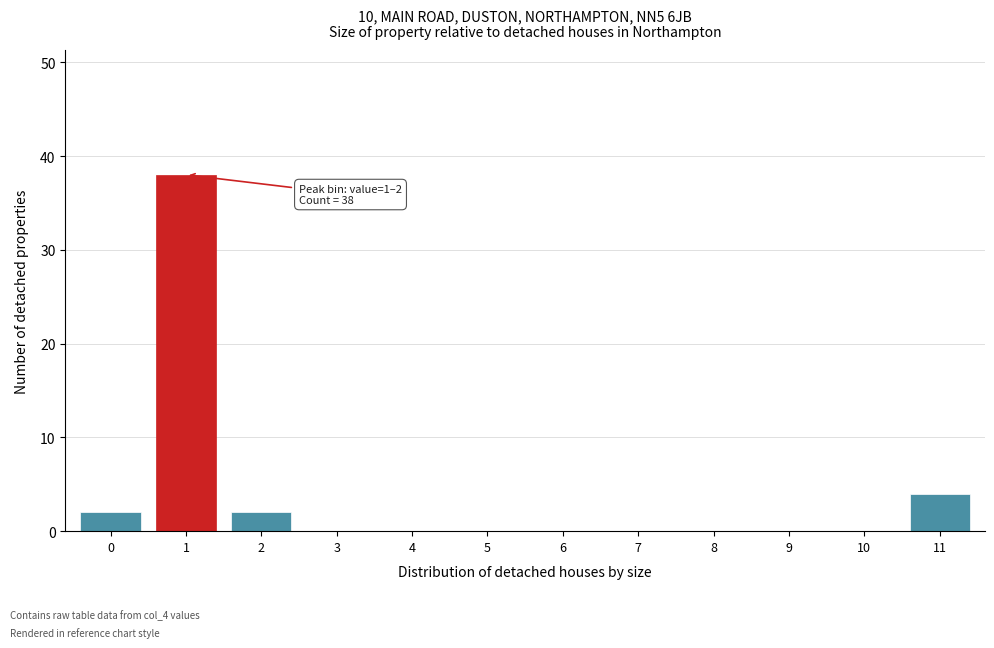

Reading left to right, transcribe all the data shown in this chart.

0=2	1=38	2=2	3=0	4=0	5=0	6=0	7=0	8=0	9=0	10=0	11=4